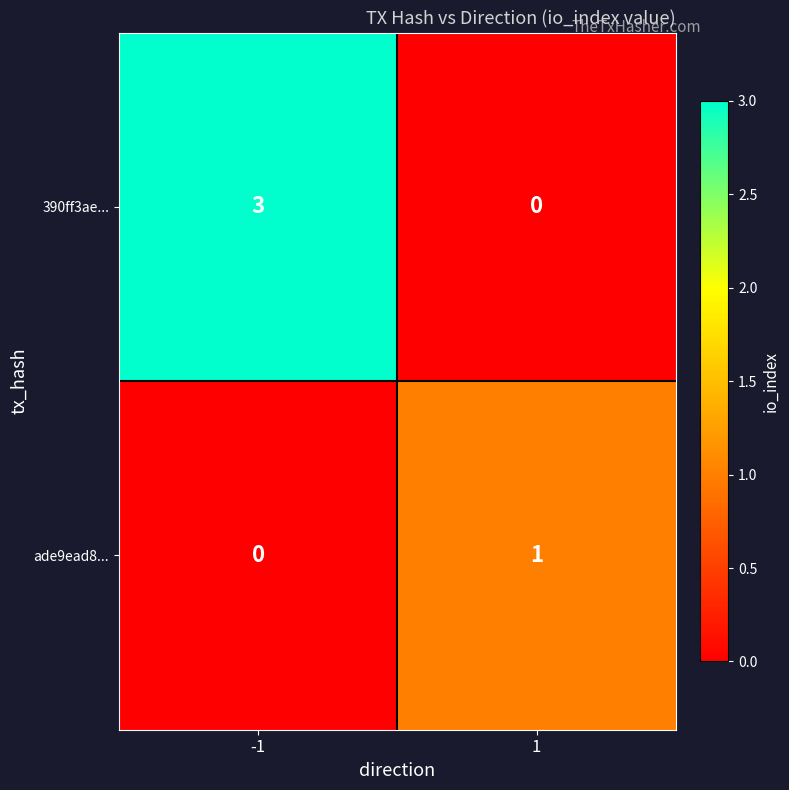

What is the difference between the maximum and minimum values in the 390ff3ae... series?

3